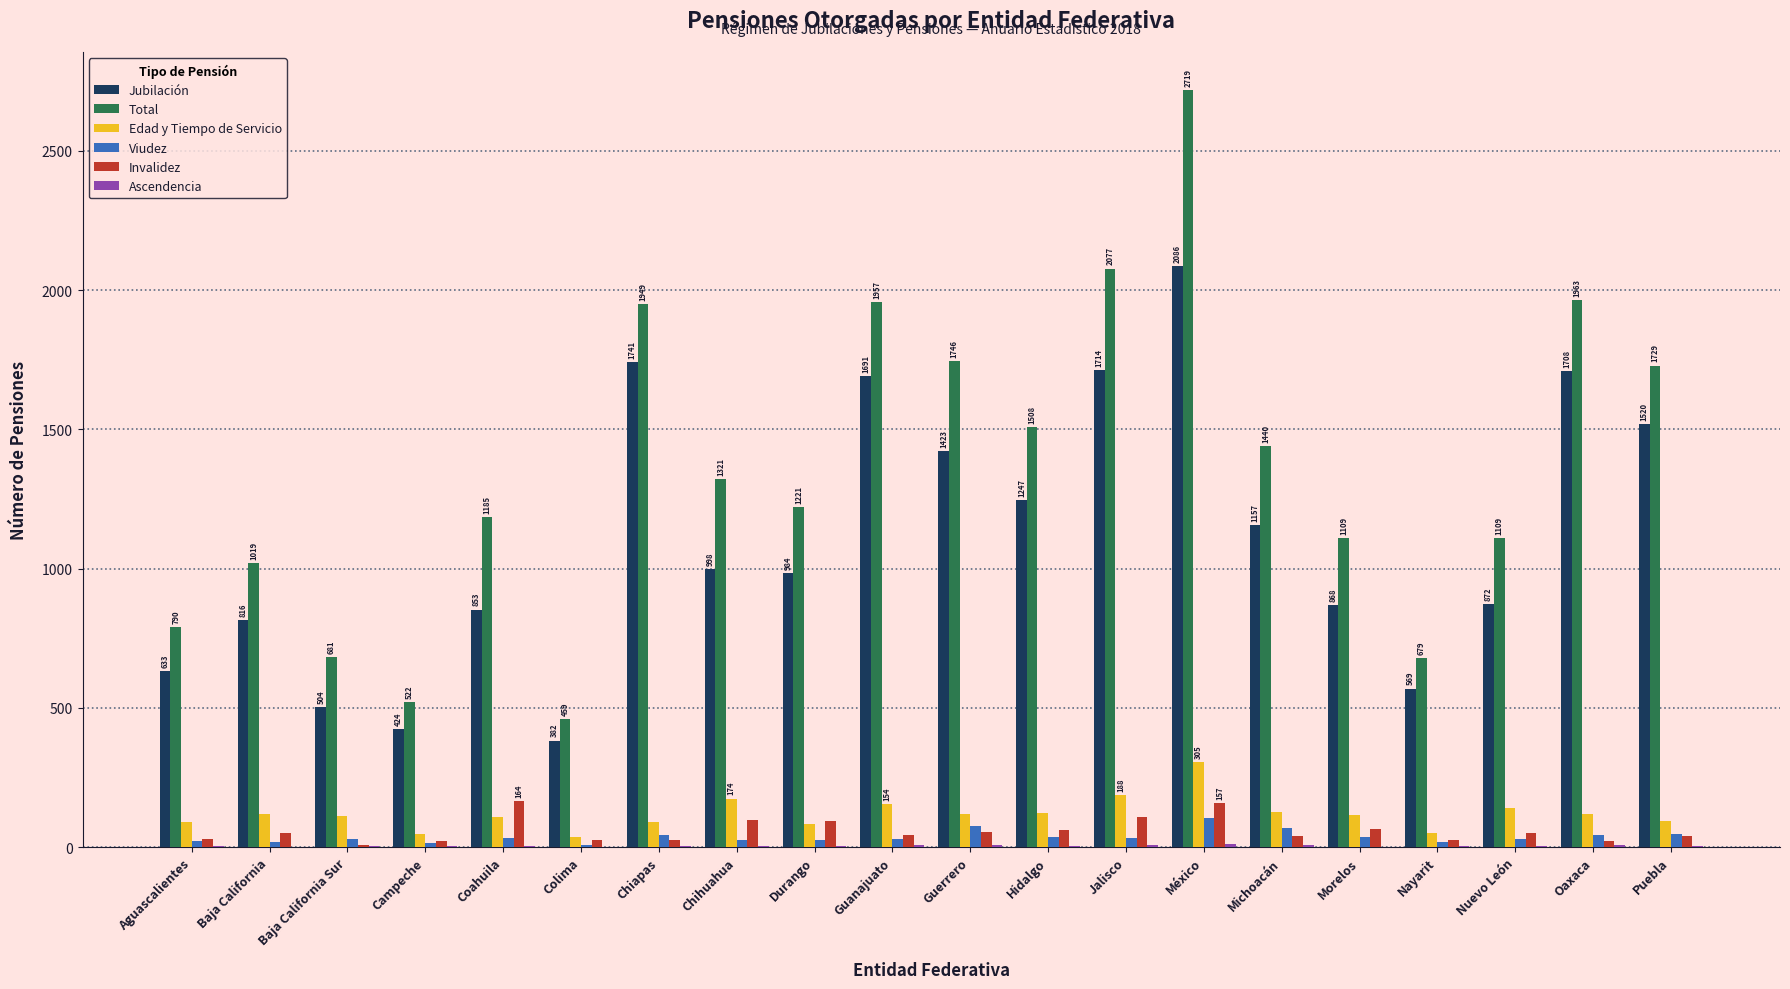

Which series changed the most between México and Morelos?

Total